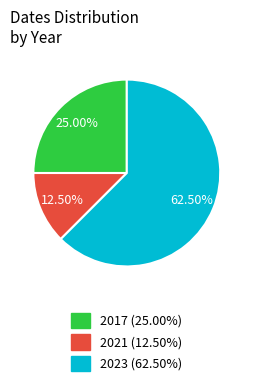

Do 2023 (62.50%) and 2021 (12.50%) together represent more than half of the pie?

Yes